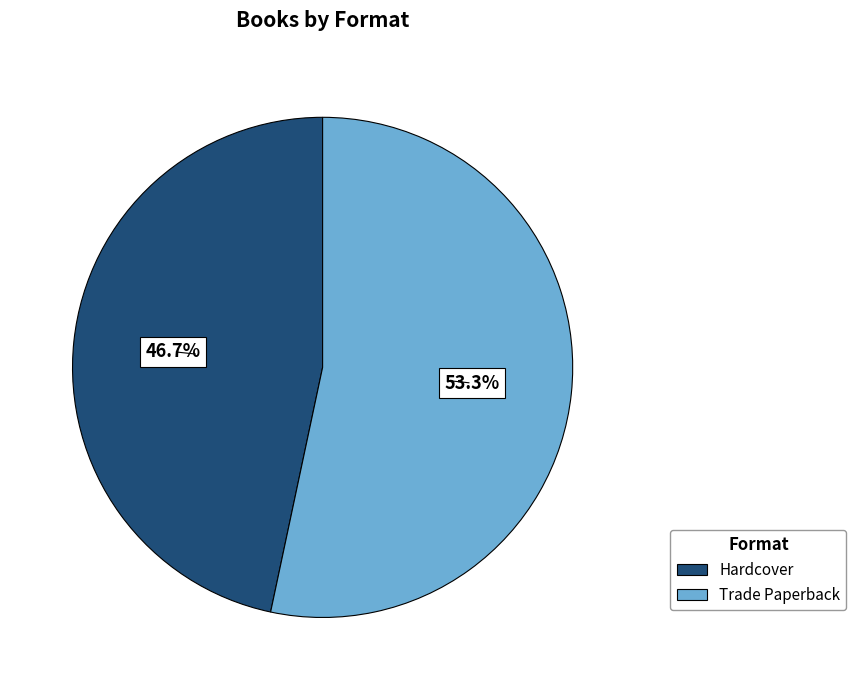

Is it true that Trade Paperback is 48% of the pie?

False